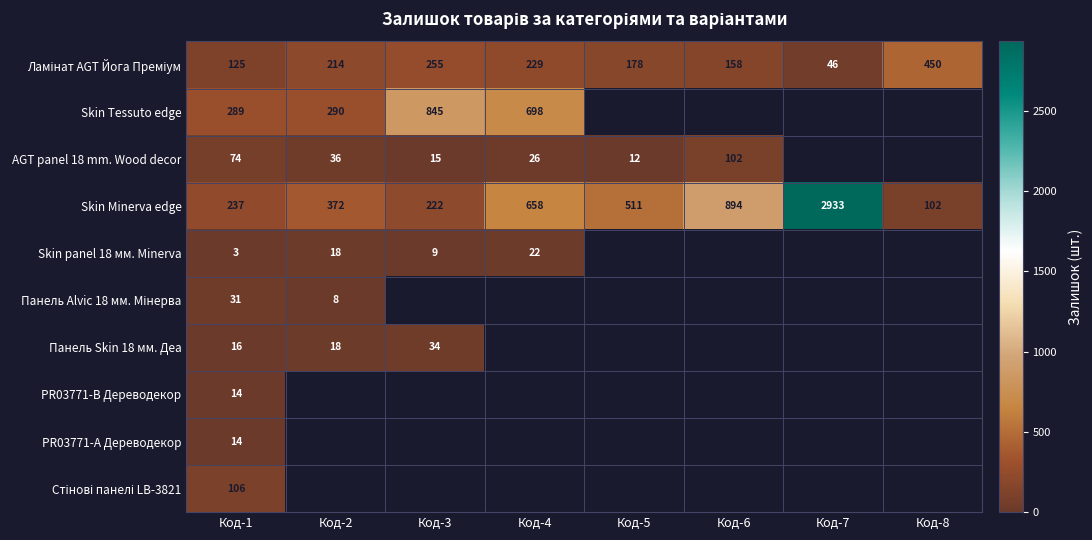

Is it true that Панель Skin 18 мм. Деа equals 34 at Код-3?

True